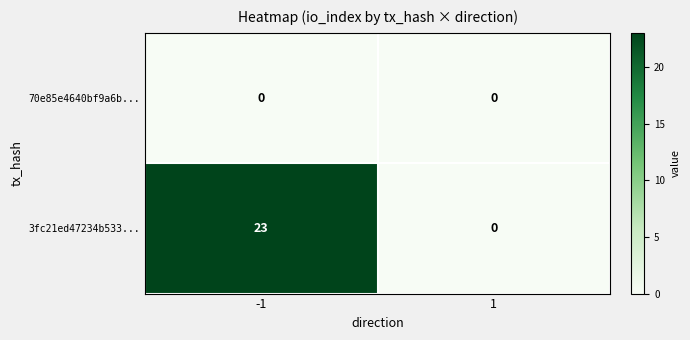

What is the sum of the 3fc21ed47234b533... values at 1 and -1?

23